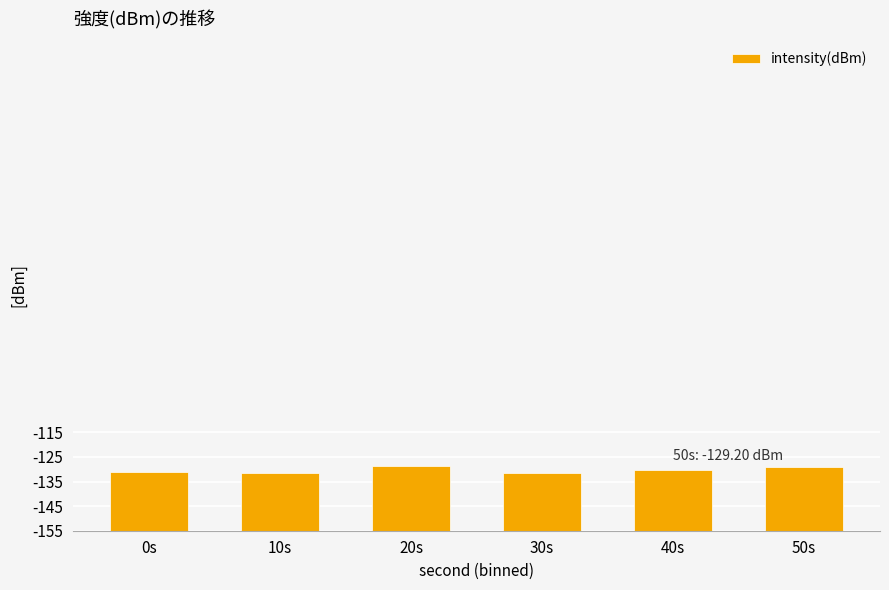

What position from the left is 20s?

3